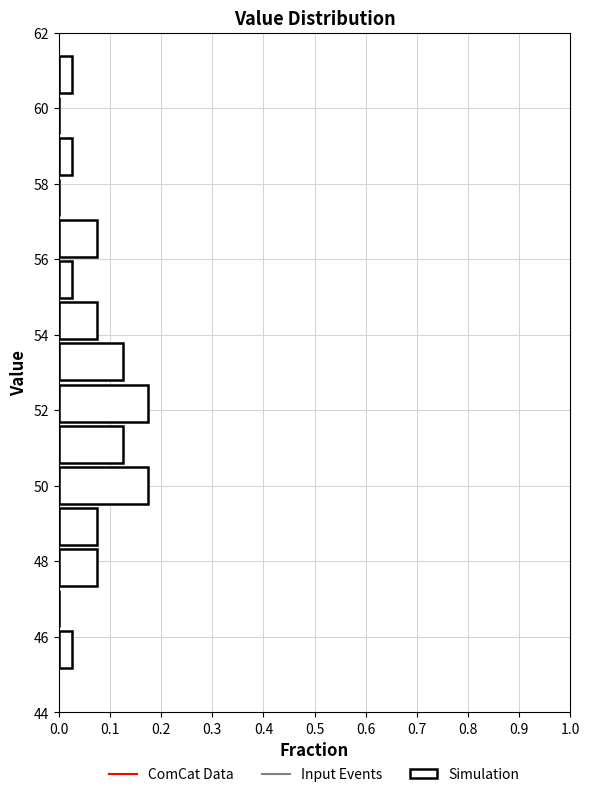

Reading bottom to top, list every bar in this chart as the range it spans on the y-axis followed by its length. Neither the bar edges nor the lengths are printed on the chart, so give them approximately, as read against the axes.

45.2 to 46.2: 0.03
46.2 to 47.4: 0
47.4 to 48.4: 0.08
48.4 to 49.6: 0.08
49.6 to 50.6: 0.18
50.6 to 51.8: 0.13
51.8 to 52.8: 0.18
52.8 to 53.8: 0.13
53.8 to 55.0: 0.08
55.0 to 56.0: 0.03
56.0 to 57.2: 0.08
57.2 to 58.2: 0
58.2 to 59.4: 0.03
59.4 to 60.4: 0
60.4 to 61.6: 0.03